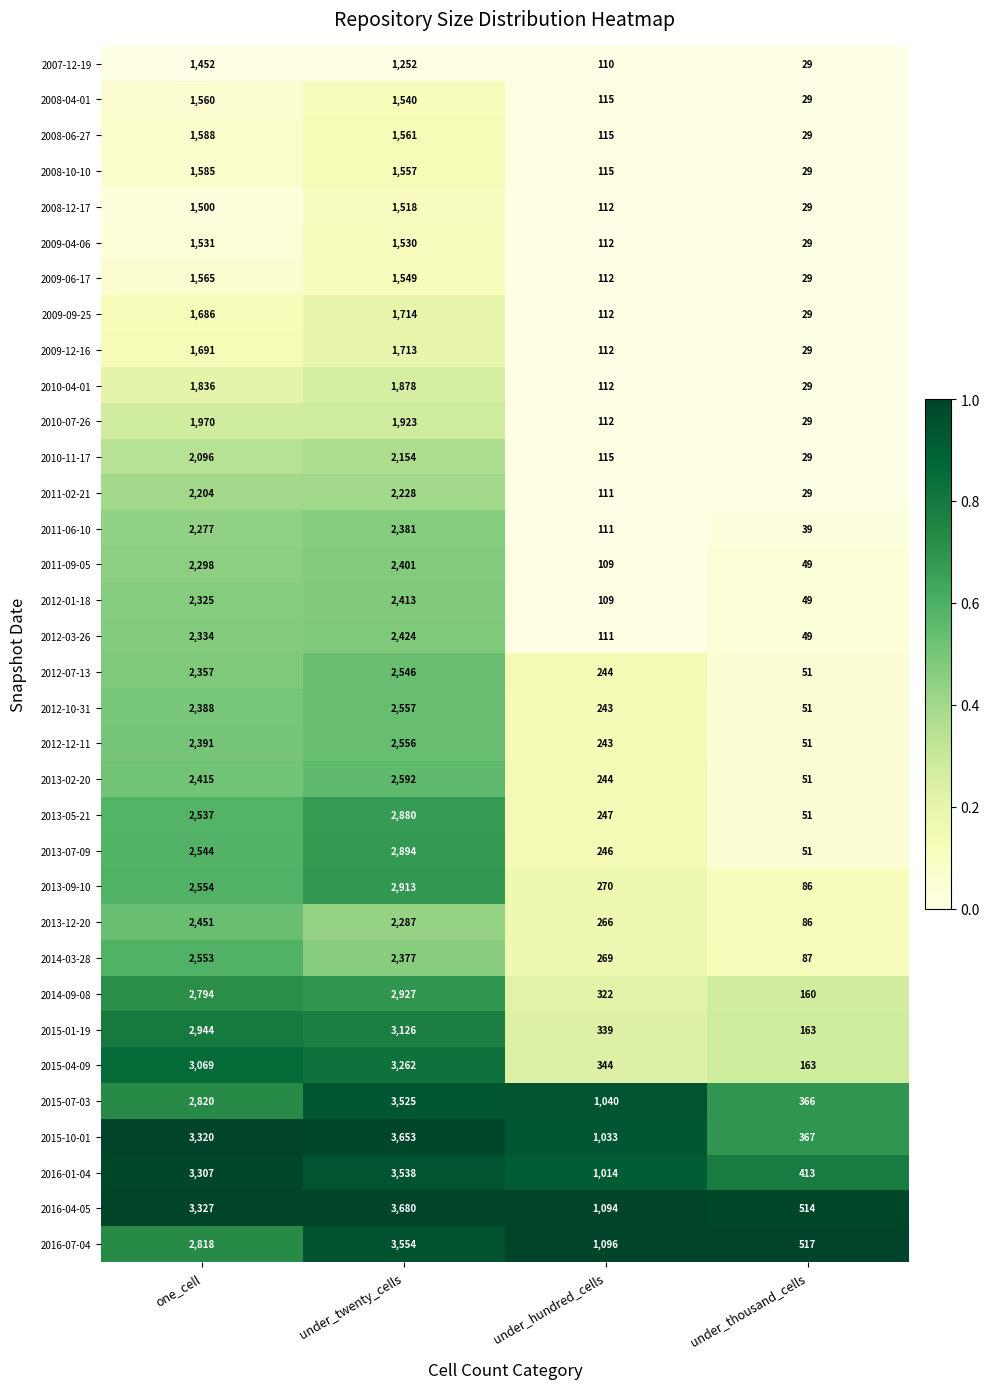

Between under_hundred_cells and under_thousand_cells, which series saw the biggest shift?

2015-07-03